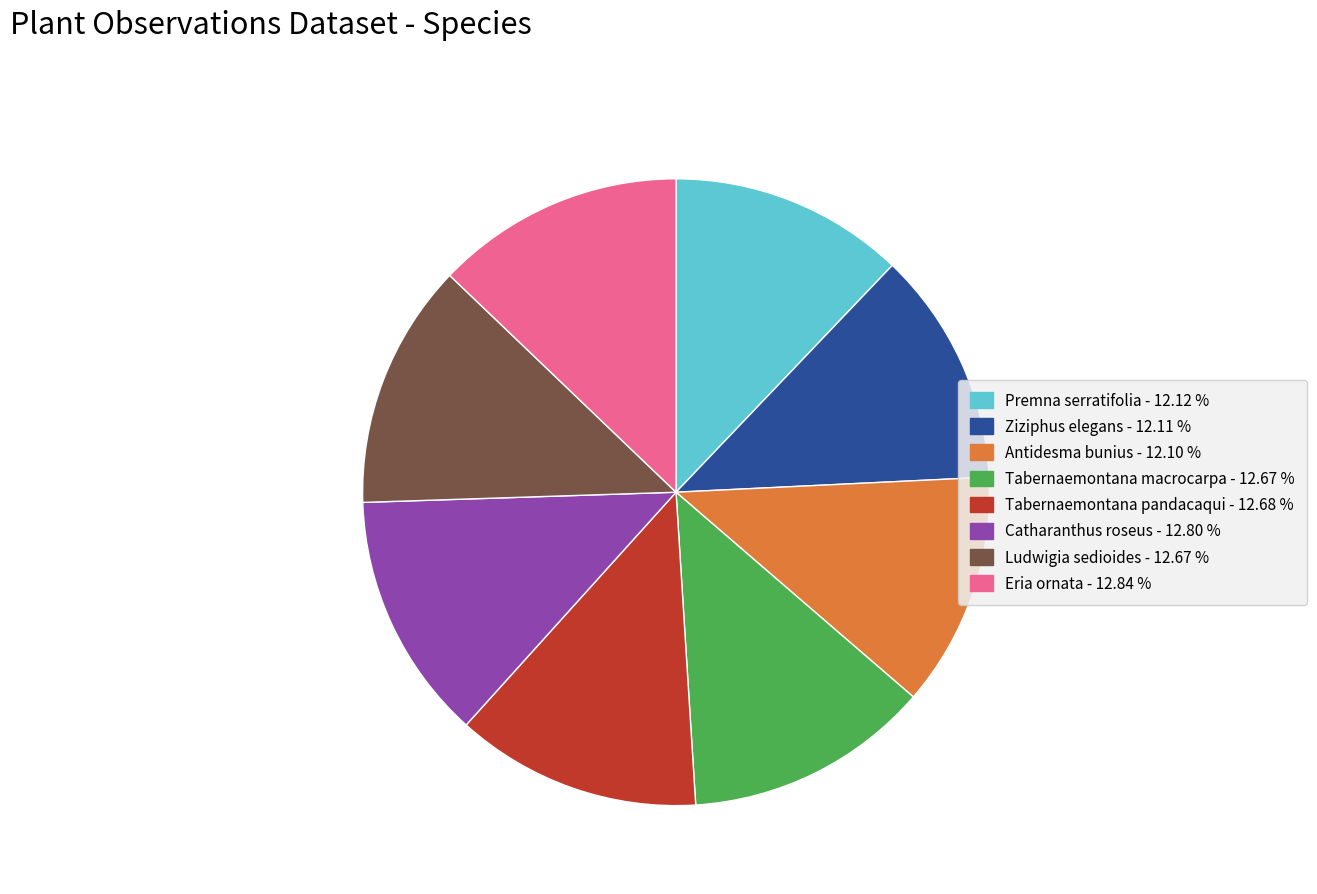

Do Premna serratifolia and Ziziphus elegans together represent more than half of the pie?

No